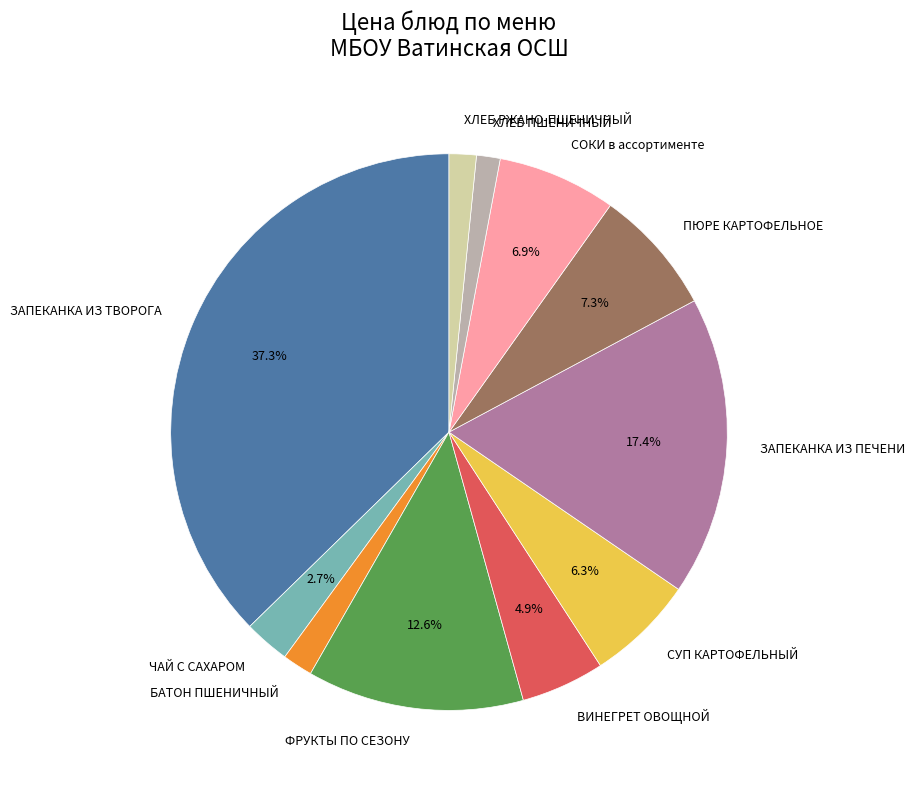

What is the largest slice in the pie chart?

ЗАПЕКАНКА ИЗ ТВОРОГА